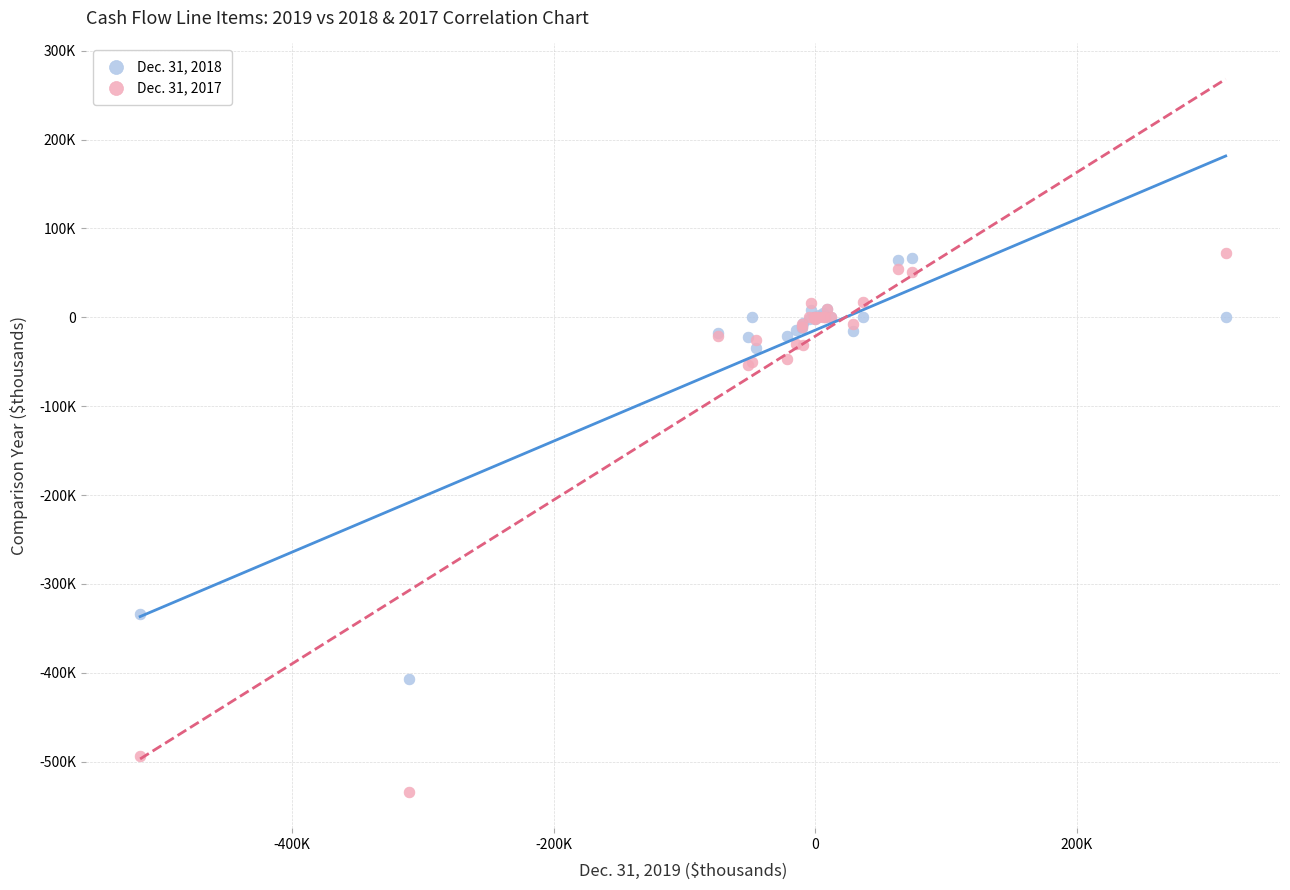

Which series contains the lowest Y value?

Dec. 31, 2017